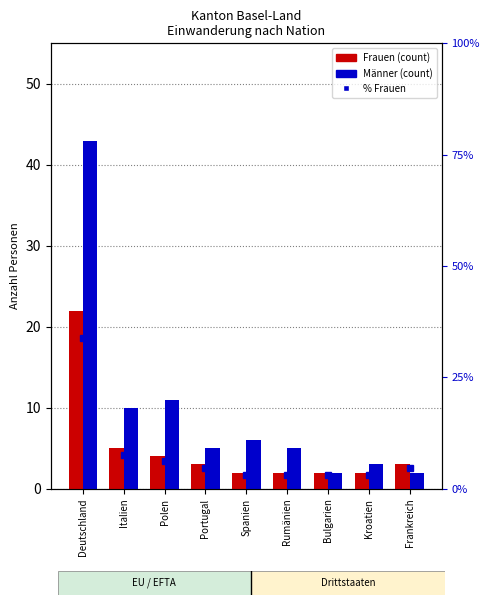

What is the sum of the % Frauen values at Polen and Deutschland?

40.0